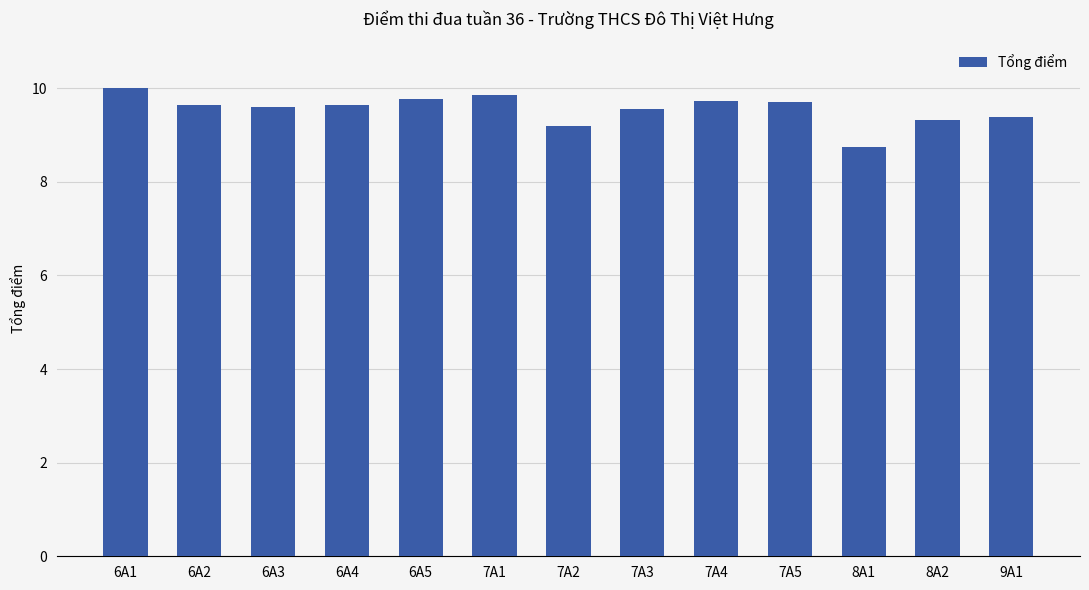

The value at 6A2 is 9.6. True or false?

True